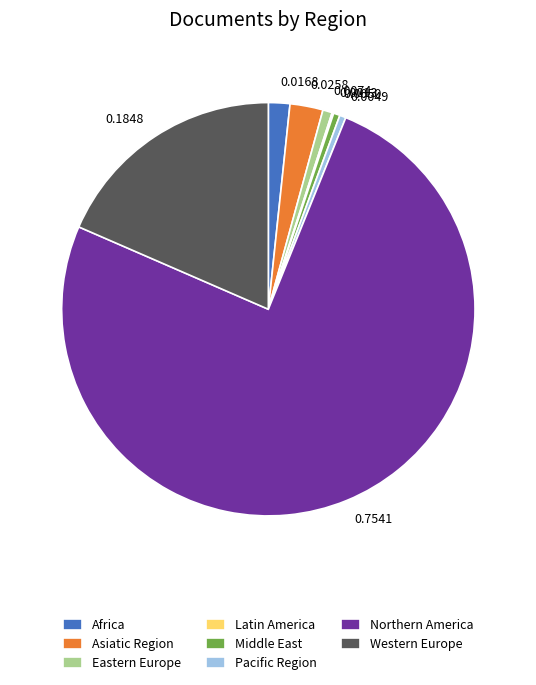

Which category accounts for the majority?

Northern America